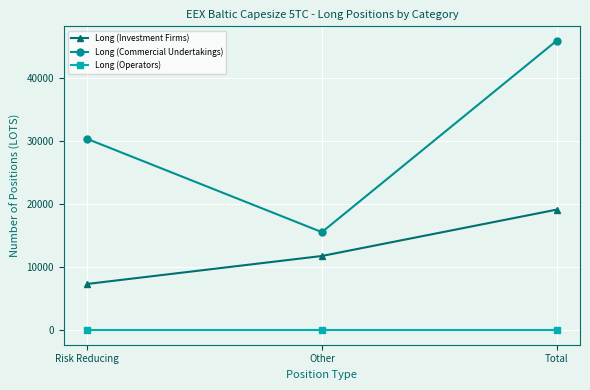

List the series in order of their peak value, lowest first.

Long (Operators), Long (Investment Firms), Long (Commercial Undertakings)